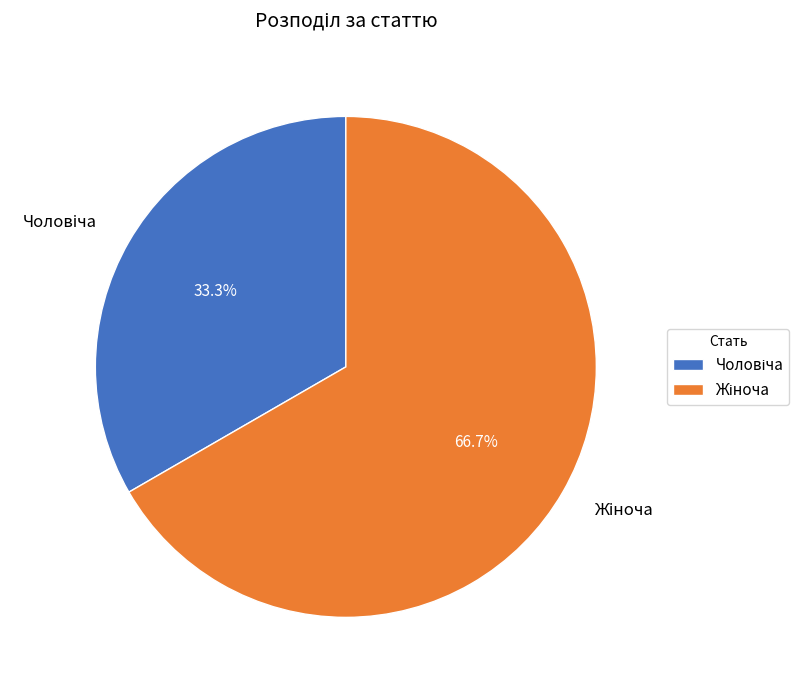

How many segments does this pie chart have?

2